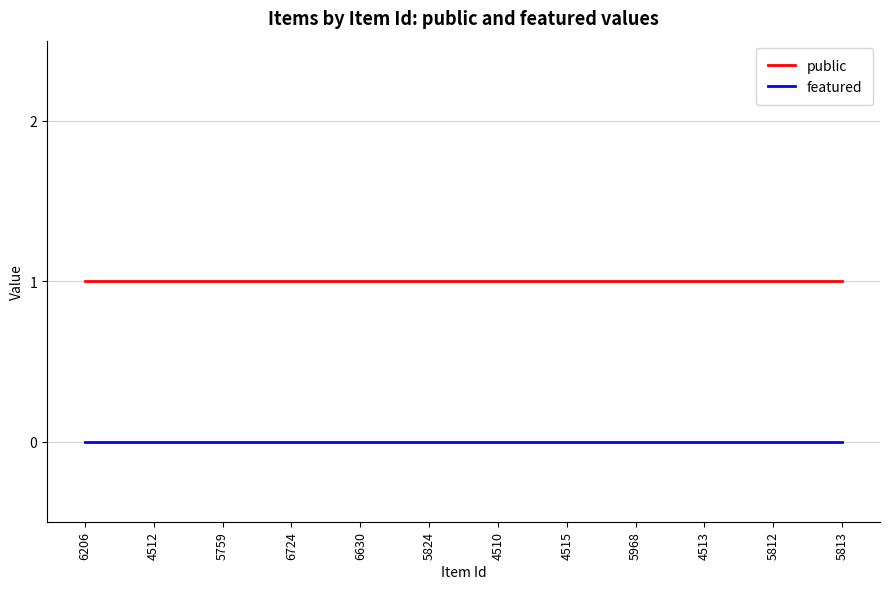

True or false: public and featured cross at least once.

False